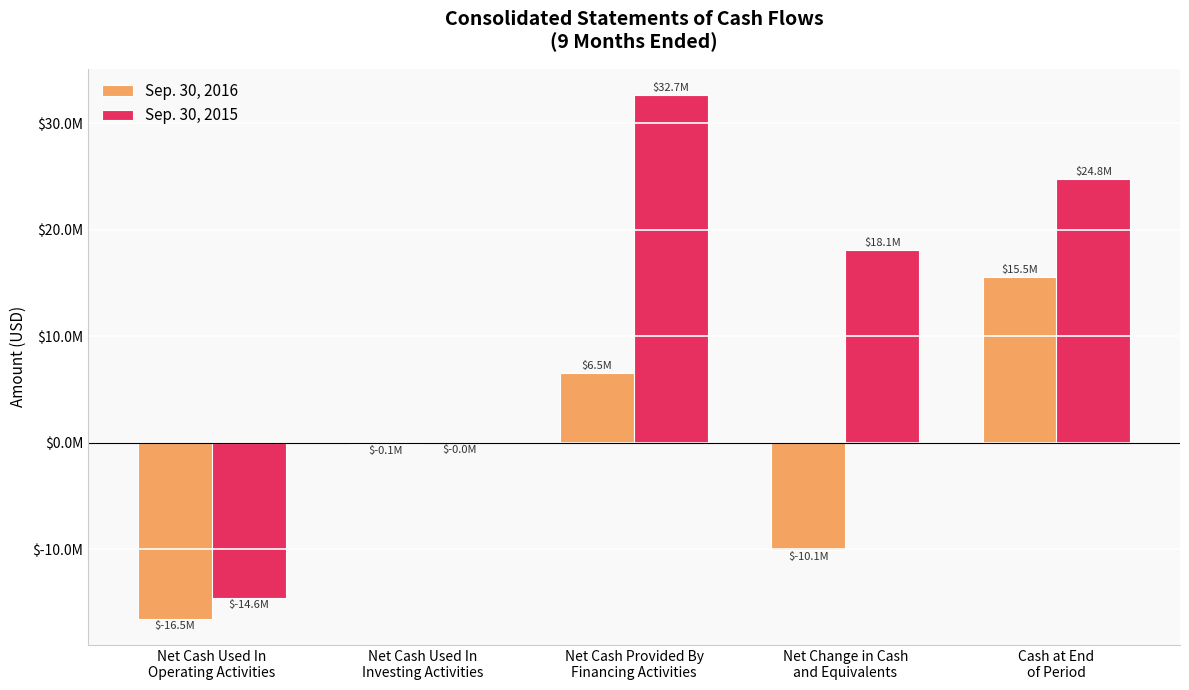

At which category does the chart reach its peak across all series?

Net Cash Provided By
Financing Activities